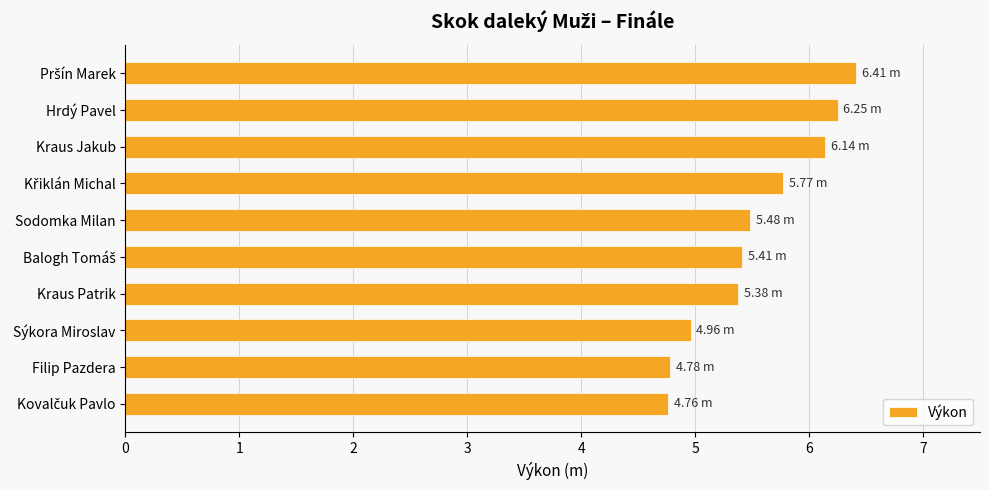

What is the change in value from Hrdý Pavel to Filip Pazdera?

-1.5